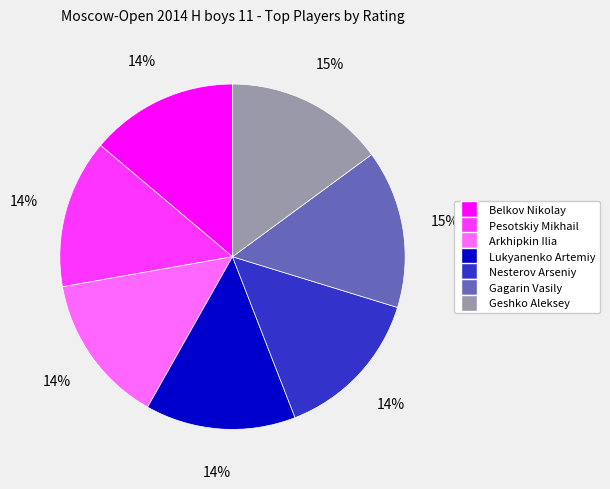

Is it true that Nesterov Arseniy is 14% of the pie?

True